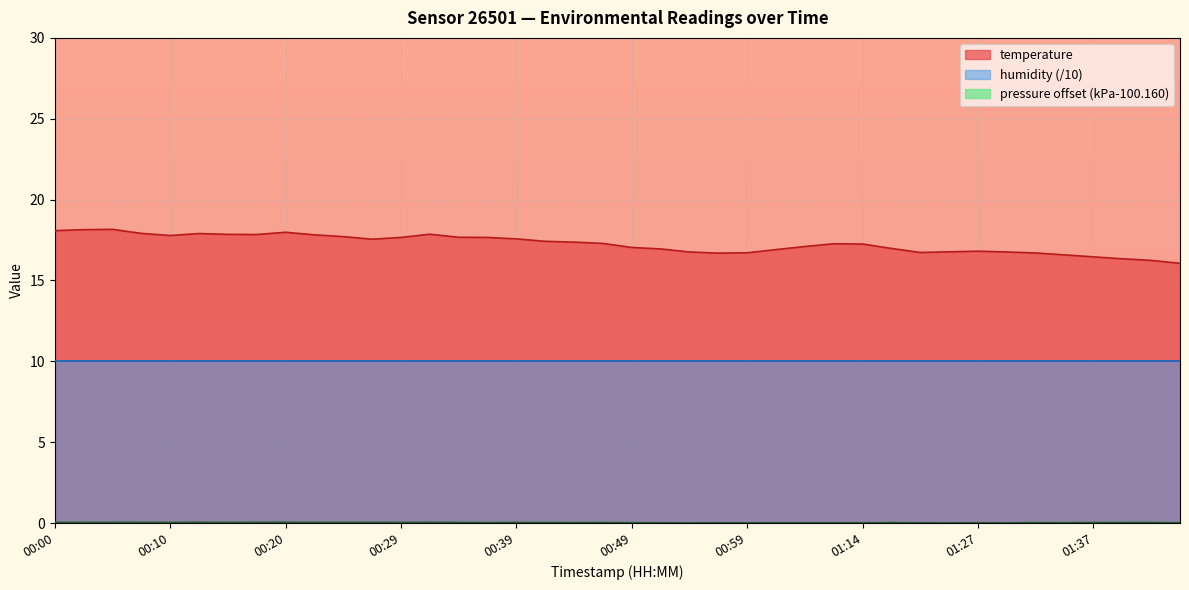

Is it true that pressure_kpa equals 0.0 at 00:12?

True